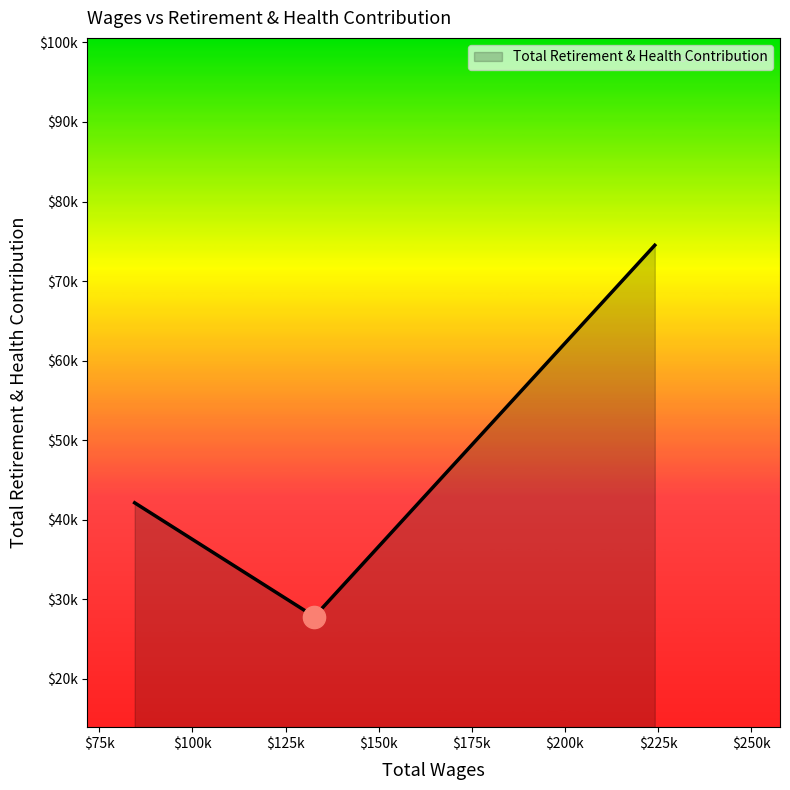

Does the chart display data point markers on the line(s)?

No